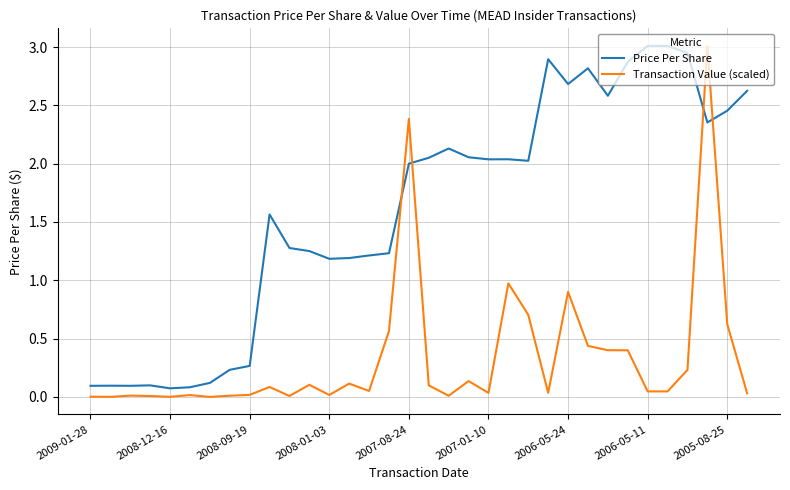

What is the maximum value shown in the chart?

3.0